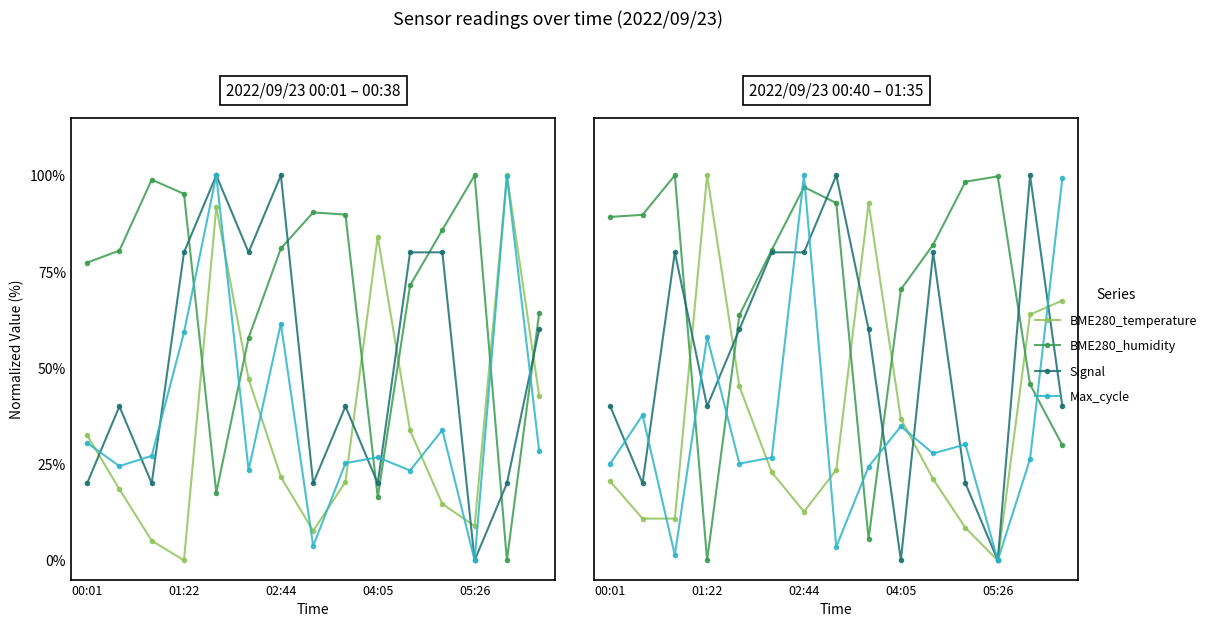

What is the sum of the Signal values at 7 and 14?

140.0